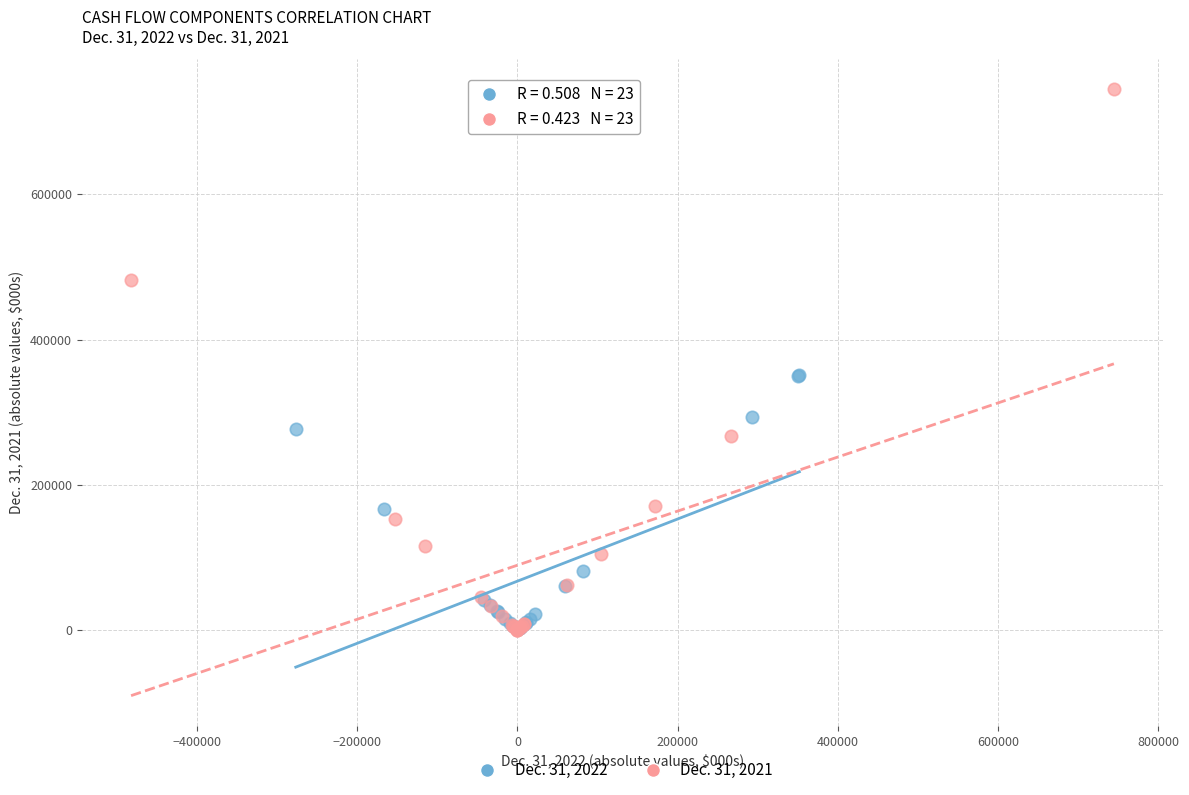

Which series has the largest Y range (max minus min)?

Dec. 31, 2021